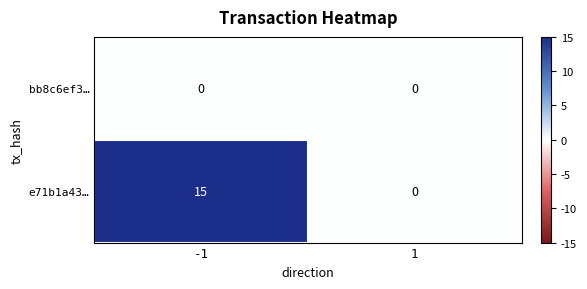

Which series has the largest range (max minus min)?

e71b1a43…